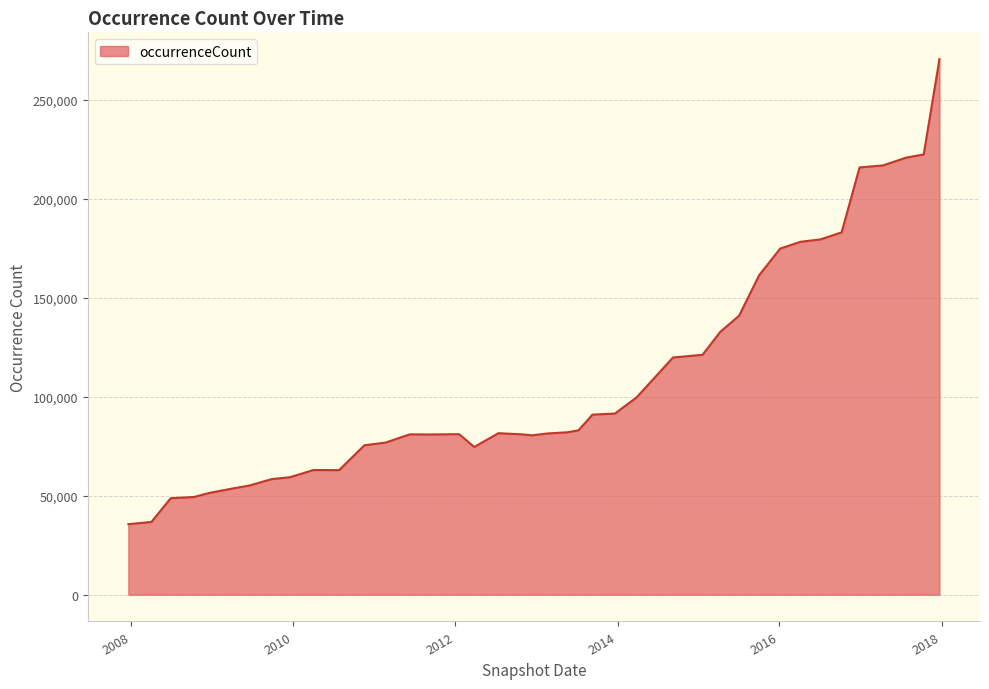

What is the maximum value shown in the chart?

270584